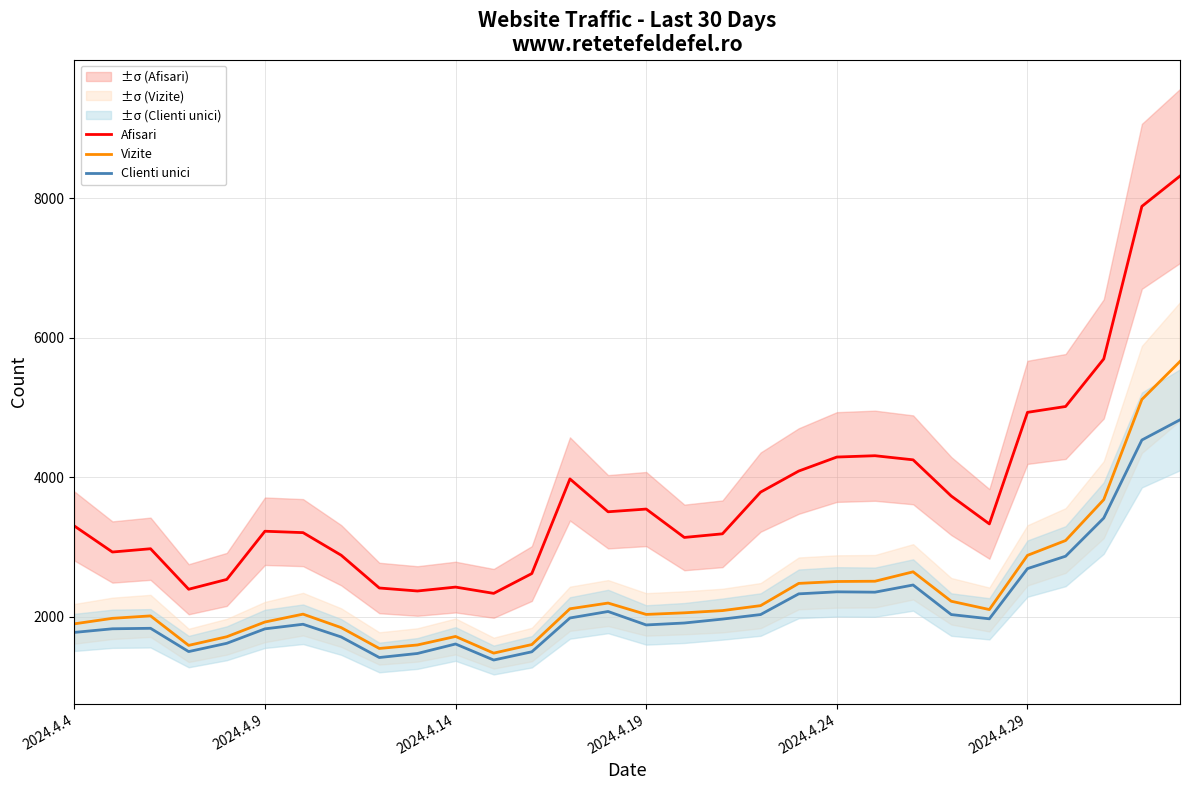

What is the maximum value shown in the chart?

8320